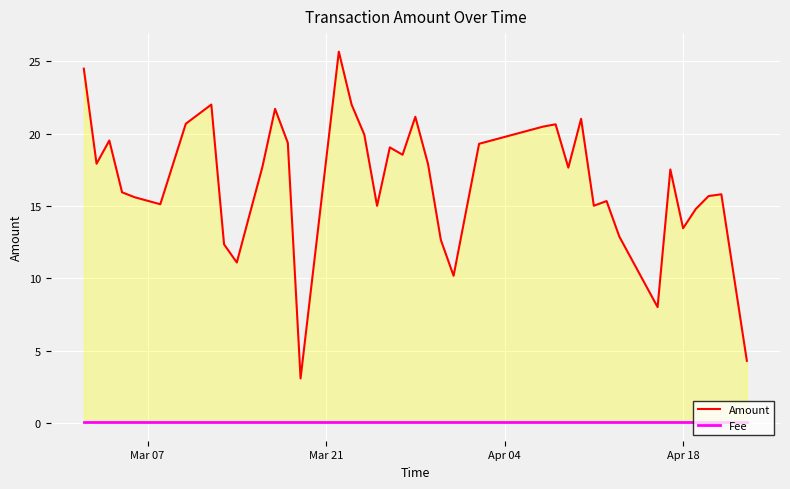

True or false: Amount and Fee intersect in this chart.

False